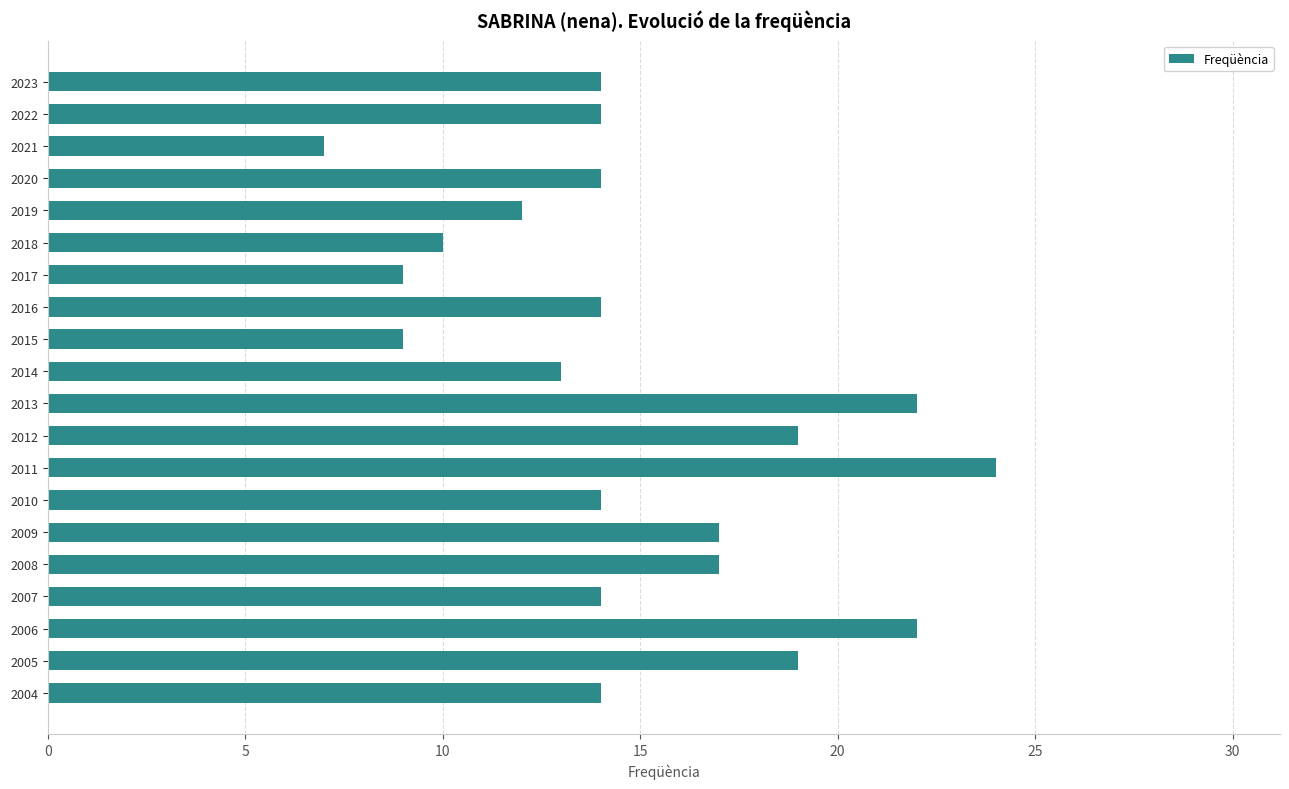

Reading top to bottom, list all the values displayed in this chart.

14	14	7	14	12	10	9	14	9	13	22	19	24	14	17	17	14	22	19	14